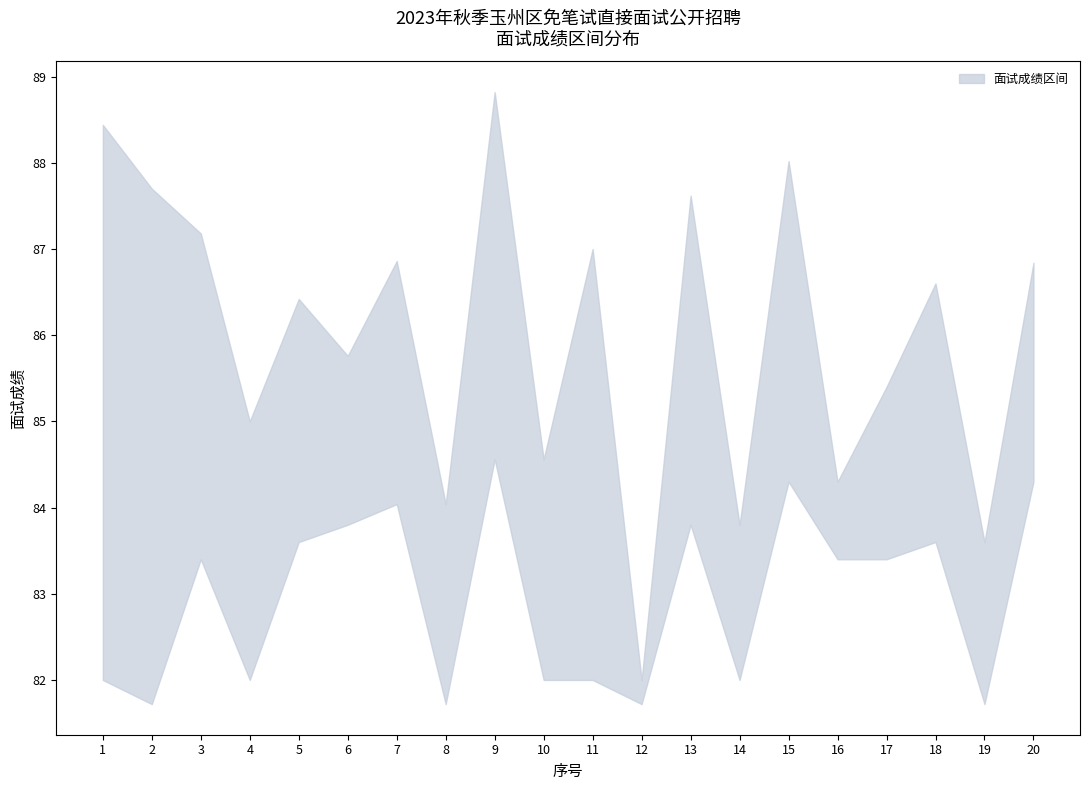

Reading left to right, what are all the values shown in this chart?

面试成绩_upper: 1=88.4	2=87.7	3=87.2	4=85.0	5=86.4	6=85.8	7=86.9	8=84.0	9=88.8	10=84.6	11=87.0	12=82.0	13=87.6	14=83.8	15=88.0	16=84.3	17=85.4	18=86.6	19=83.6	20=86.8
面试成绩_lower: 1=82.0	2=81.7	3=83.4	4=82.0	5=83.6	6=83.8	7=84.0	8=81.7	9=84.6	10=82.0	11=82.0	12=81.7	13=83.8	14=82.0	15=84.3	16=83.4	17=83.4	18=83.6	19=81.7	20=84.3